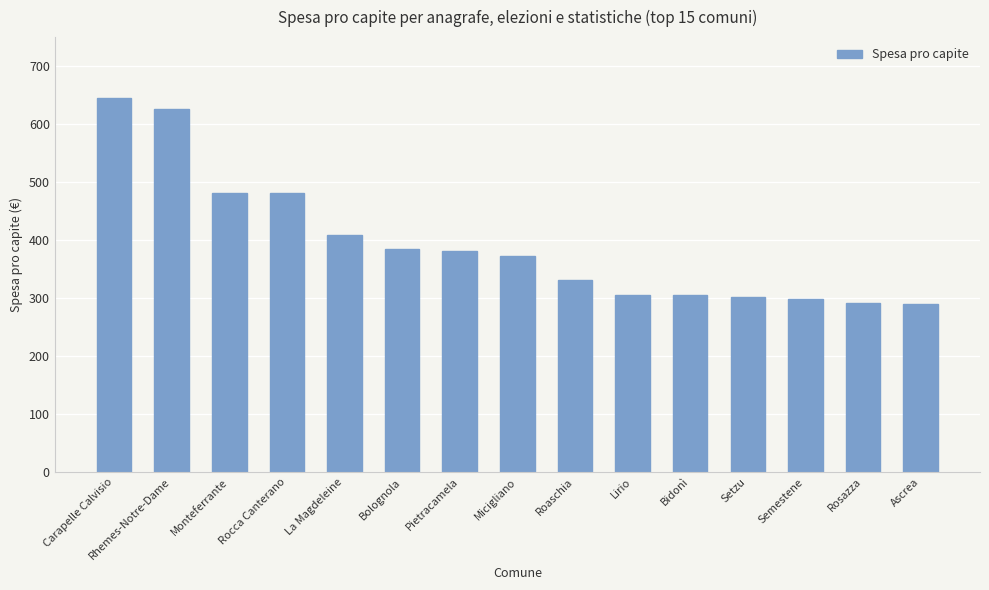

Between Lirio and Micigliano, which is larger?

Micigliano